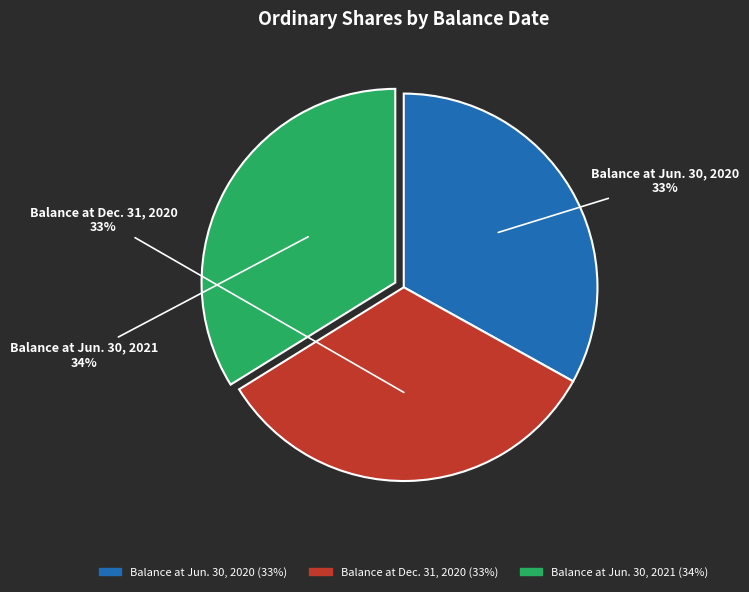

True or false: Balance at Dec. 31, 2020 accounts for 33% of the total.

True